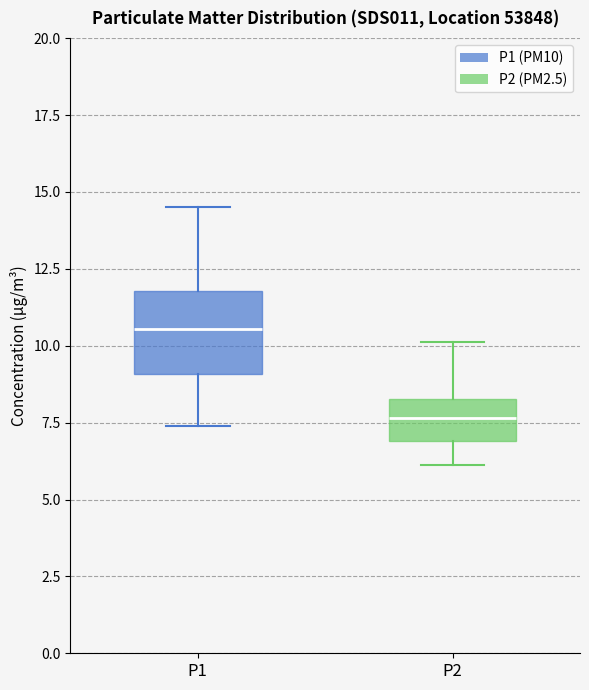

Reading left to right, read every box against the y-axis: the position of its median line, the range the box covers, and the ends of its whiskers. The values are not printed on the chart, so give them approximately, as read against the axis.

P1: median 10.5, box 9.0 to 12.0, whiskers 7.5 to 14.5
P2: median 7.5, box 7.0 to 8.5, whiskers 6.0 to 10.0